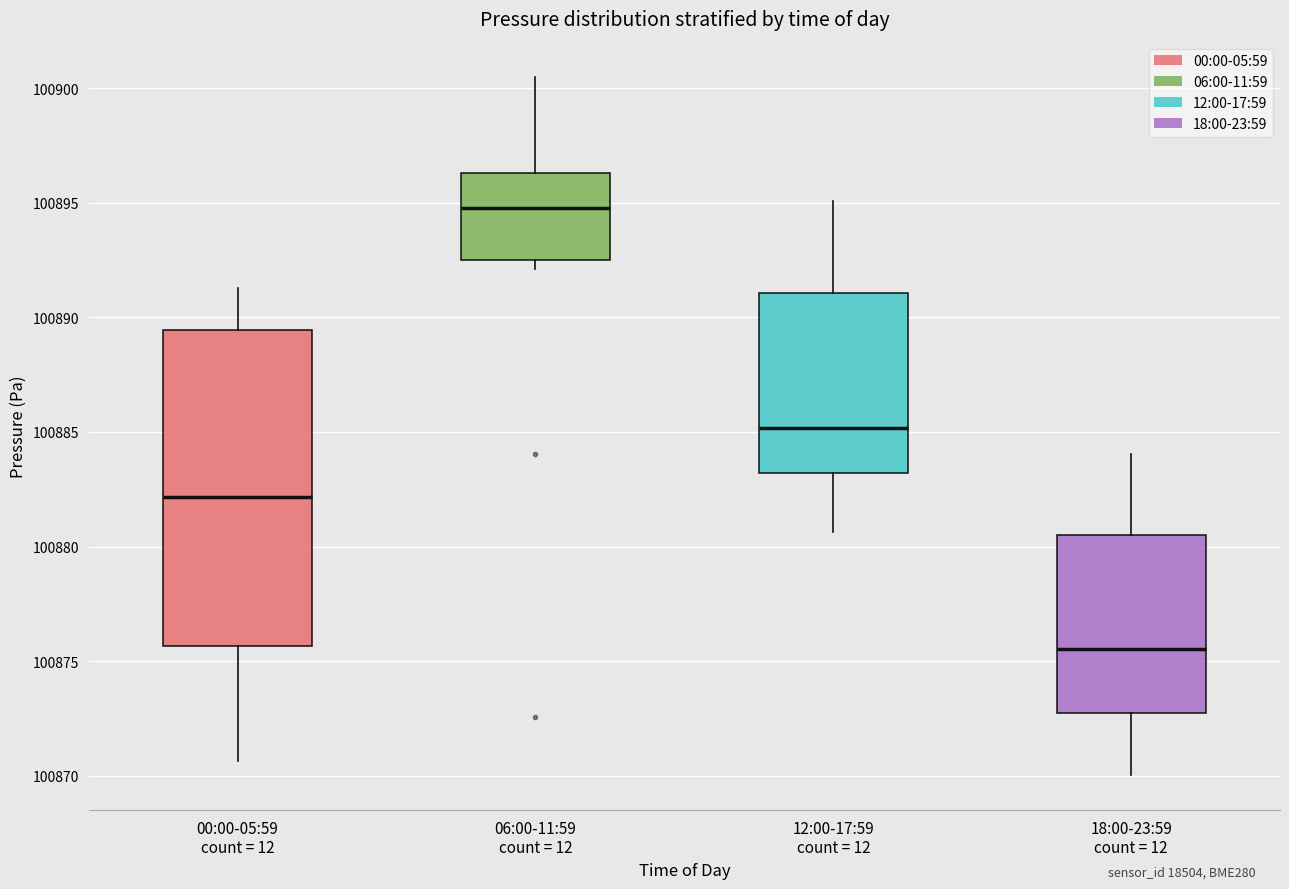

Reading left to right, transcribe this box plot: for each box, give where its median line is, the range the box spans, and where its two whiskers end, as read against the y-axis. The values are not printed on the chart, so give them approximately, as read against the axis.

00:00-05:59 count = 12: median 100882.0, box 100875.5 to 100889.5, whiskers 100870.5 to 100891.5
06:00-11:59 count = 12: median 100895.0, box 100892.5 to 100896.5, whiskers 100892.0 to 100900.5
12:00-17:59 count = 12: median 100885.0, box 100883.0 to 100891.0, whiskers 100880.5 to 100895.0
18:00-23:59 count = 12: median 100875.5, box 100872.5 to 100880.5, whiskers 100870.0 to 100884.0